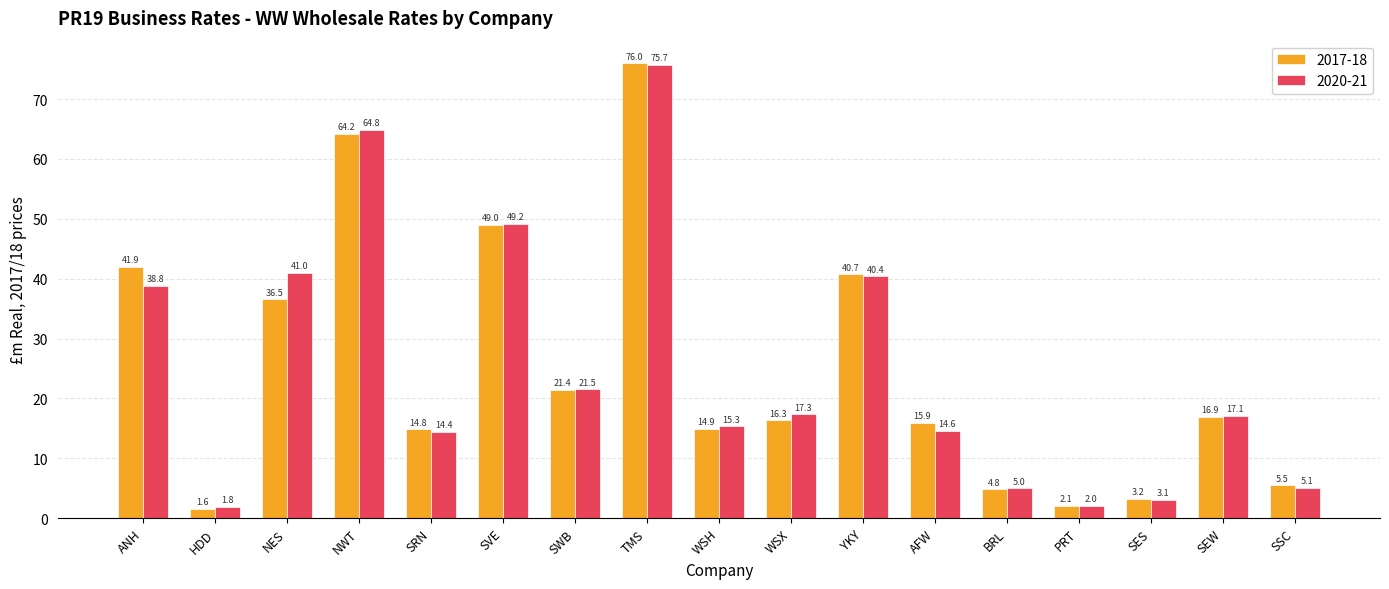

At which category is the sum across all series the highest?

TMS